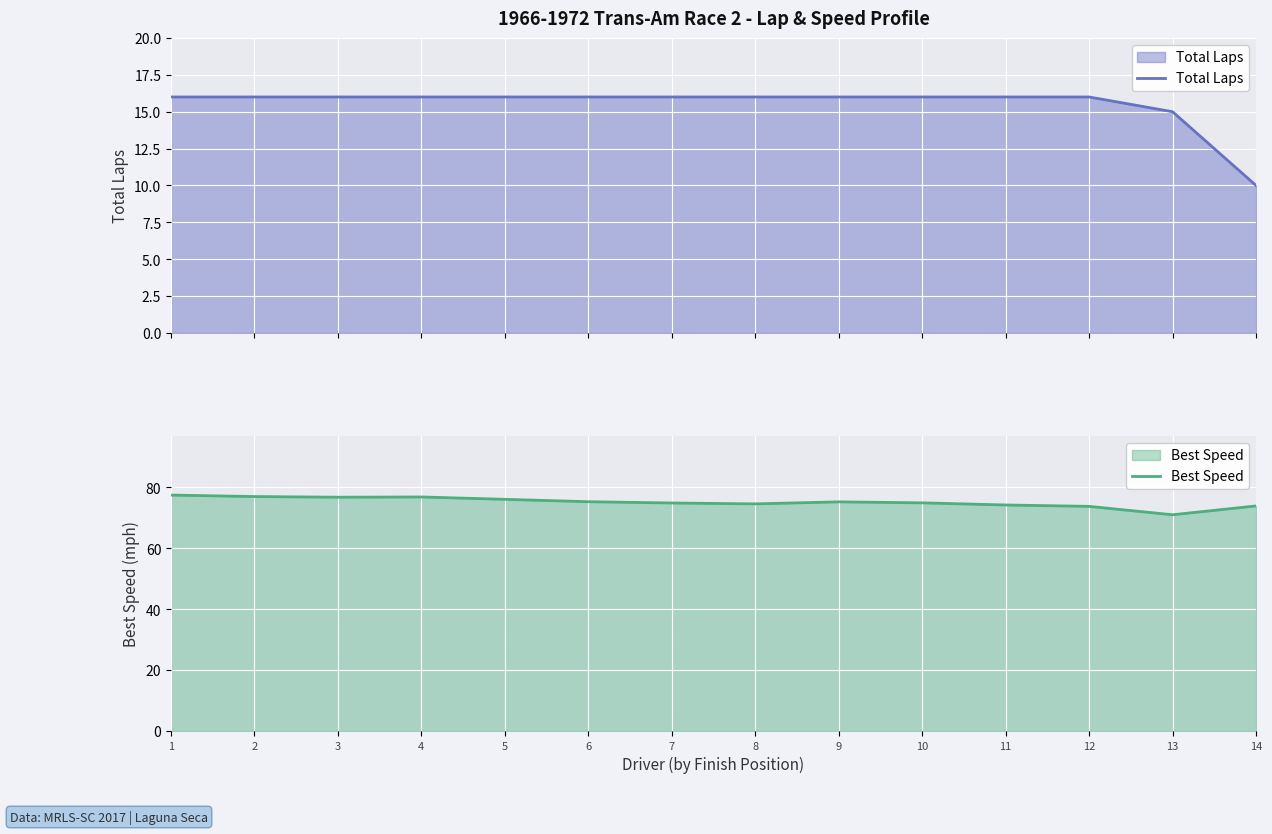

Is it true that Total Laps equals 22.1 at 10?

False